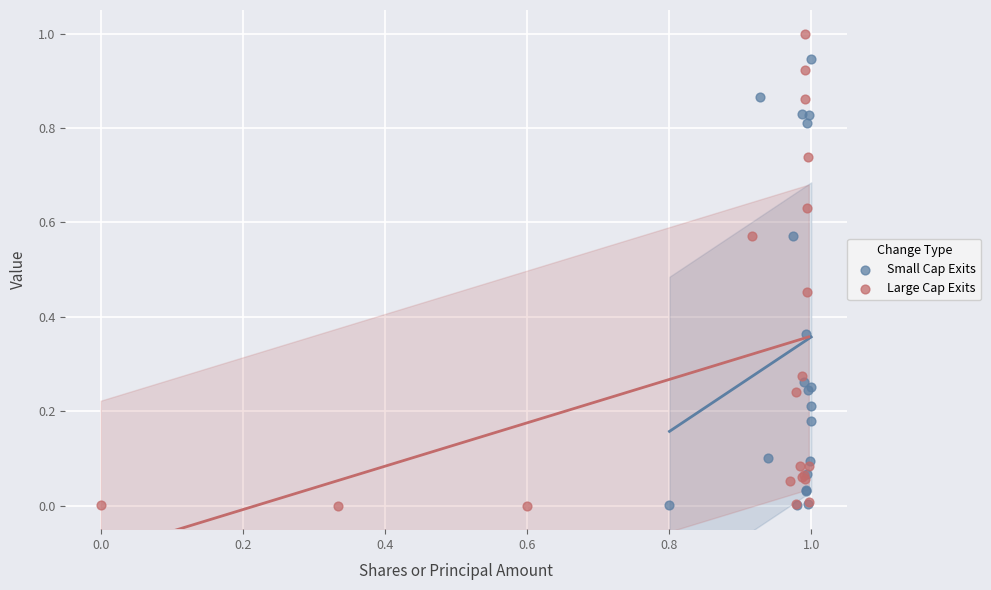

Which series has the widest spread of Y values?

Large Cap Exits